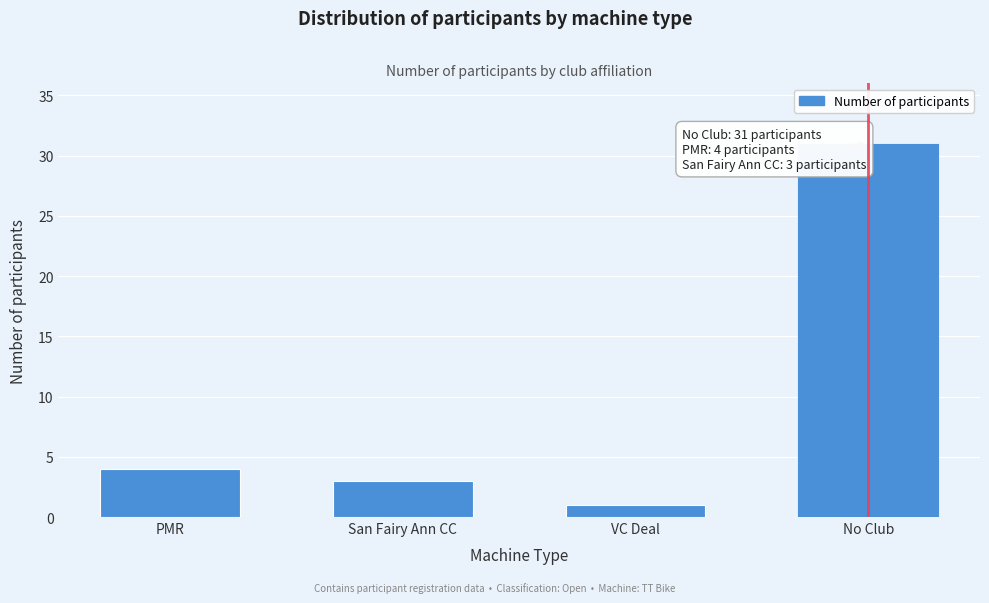

Reading right to left, what are all the values shown in this chart?

31	1	3	4